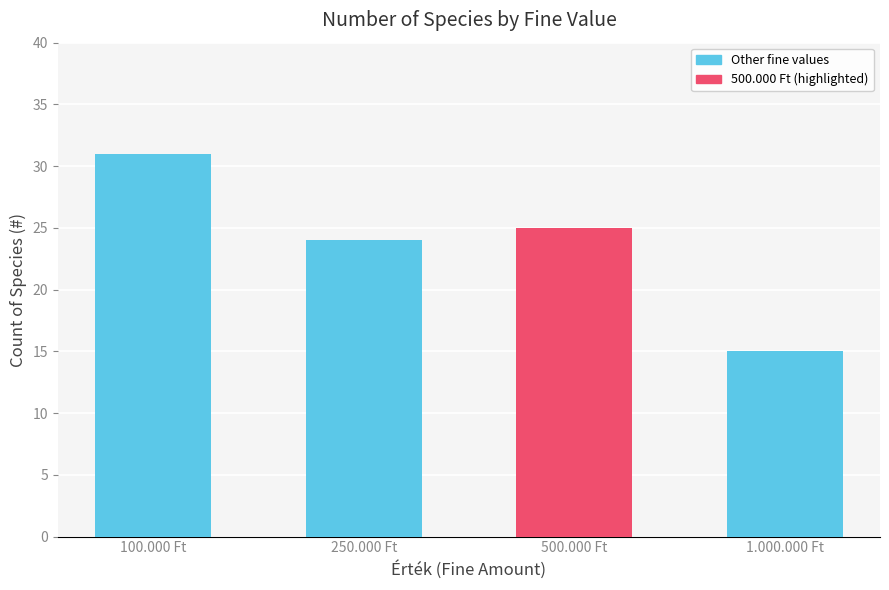

Reading left to right, list all the values displayed in this chart.

31	24	25	15